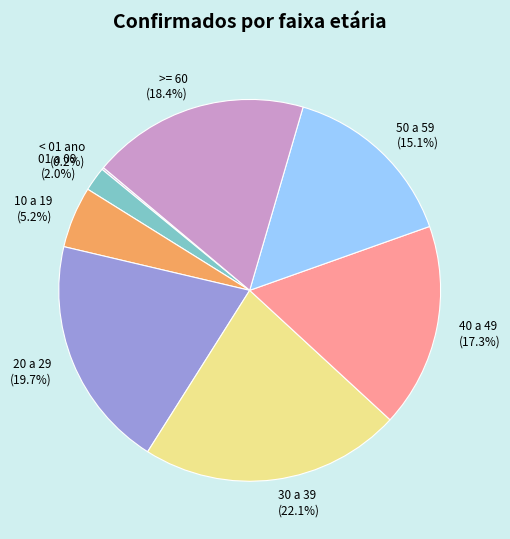

The 50 a 59 slice represents 30% of the pie. True or false?

False